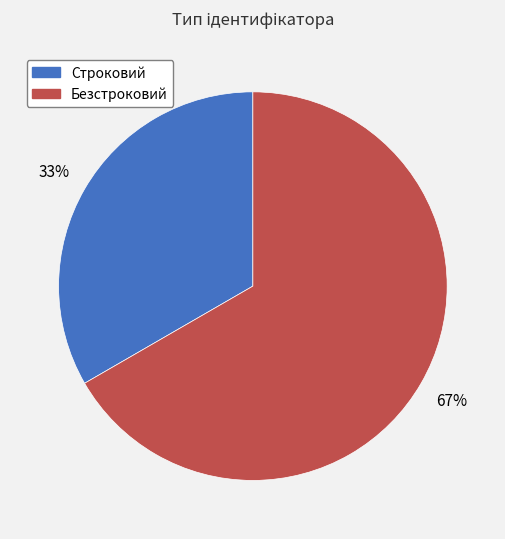

How many slices are in this pie chart?

2